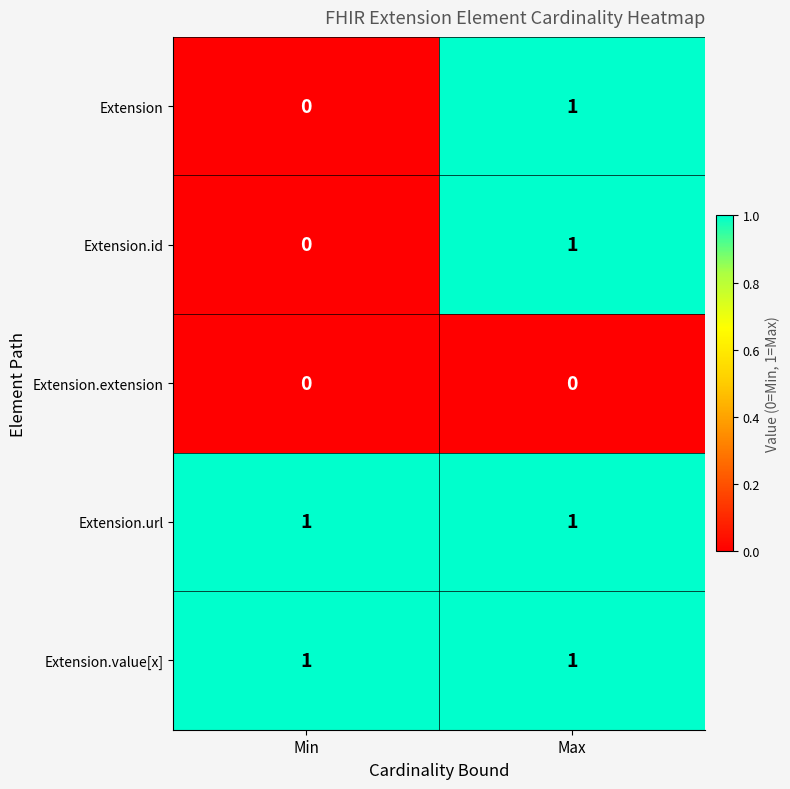

At which category is the sum across all series the highest?

Max